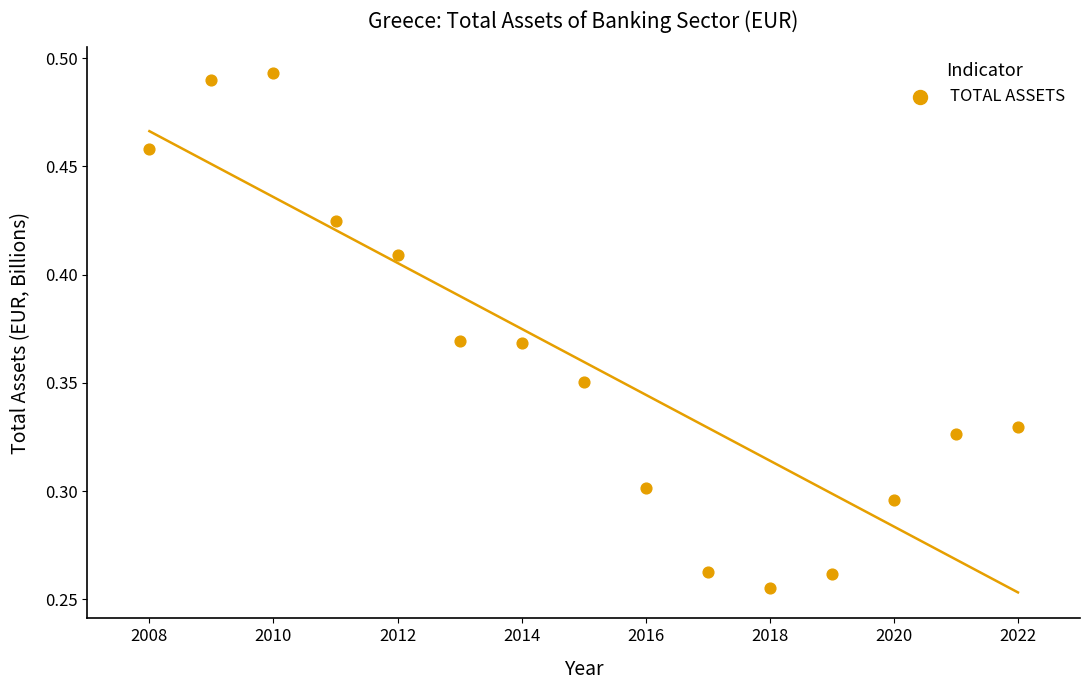

What is the range of X values (max minus min)?

14.0